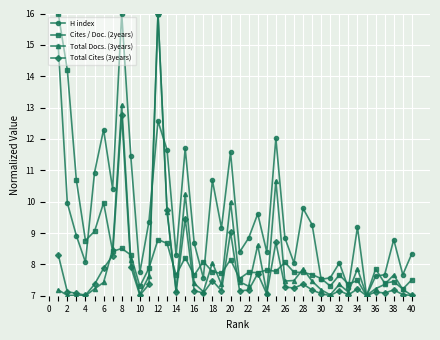

What is the minimum value for H index?

7.0